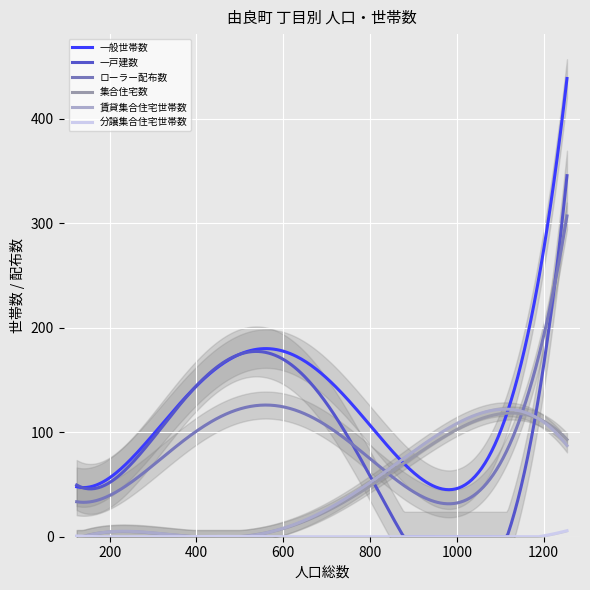

True or false: 分譲集合住宅世帯数 and 一般世帯数 cross at least once.

False